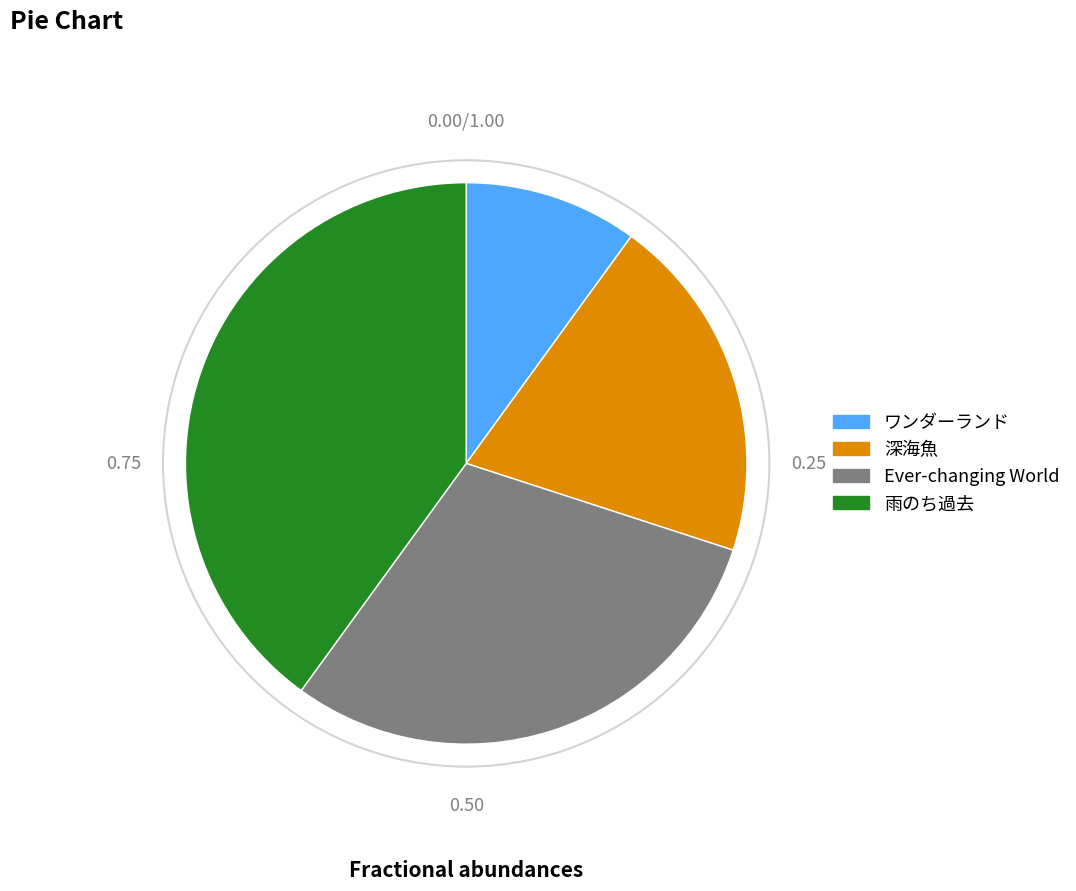

Count the number of slices in the pie.

4